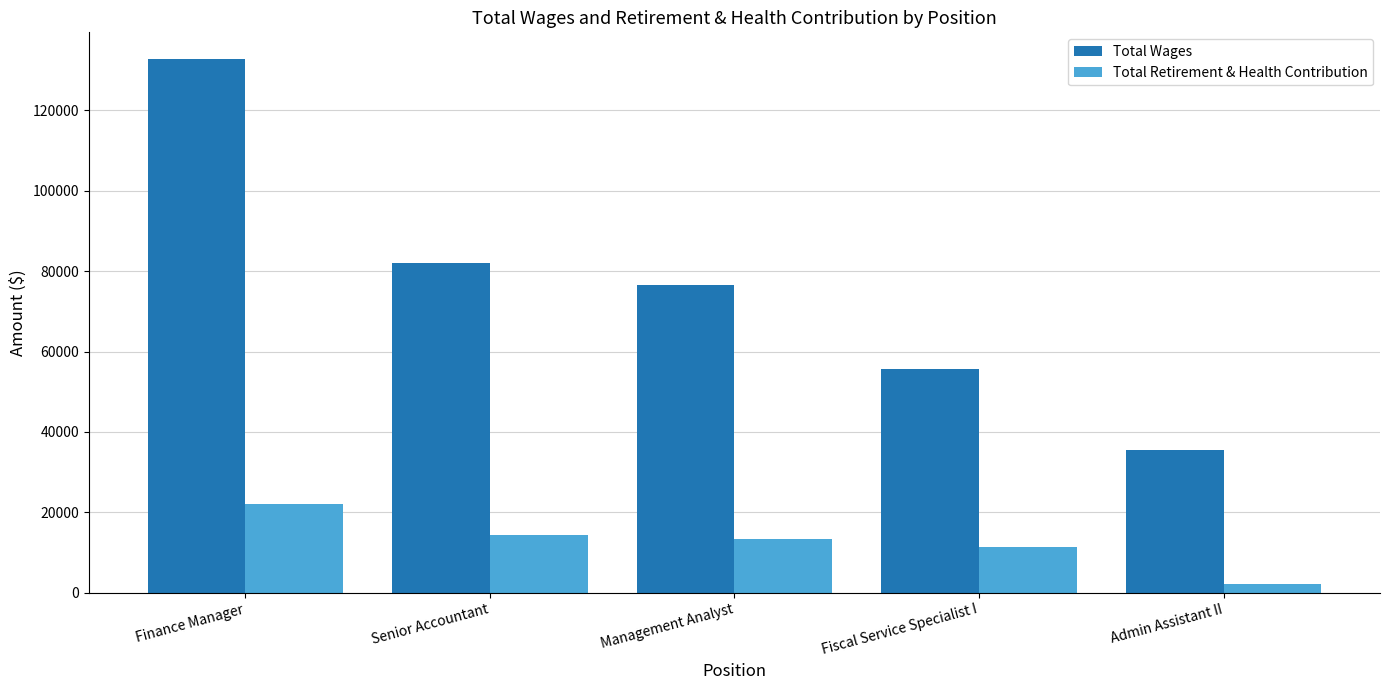

At which label does Total Retirement & Health Contribution reach its peak?

Finance Manager